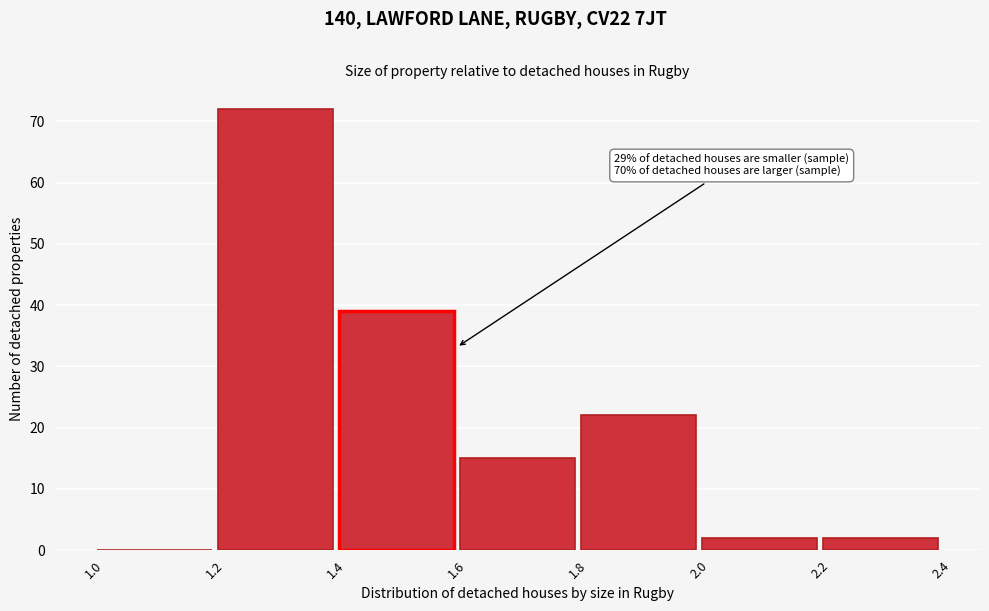

Which range on the x-axis has the tallest bar?

1.2 to 1.4